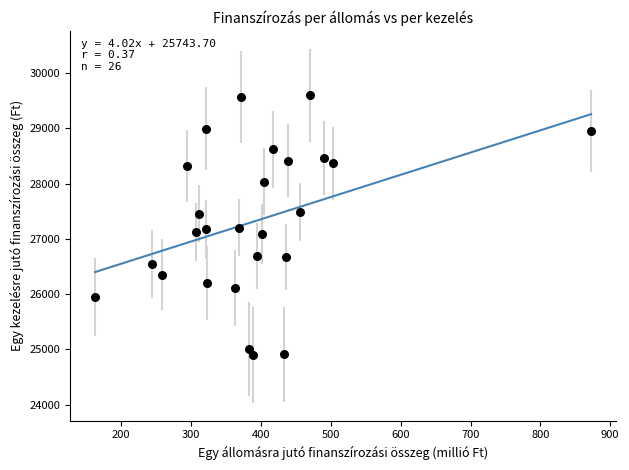

What is the range of X values (max minus min)?

710.0